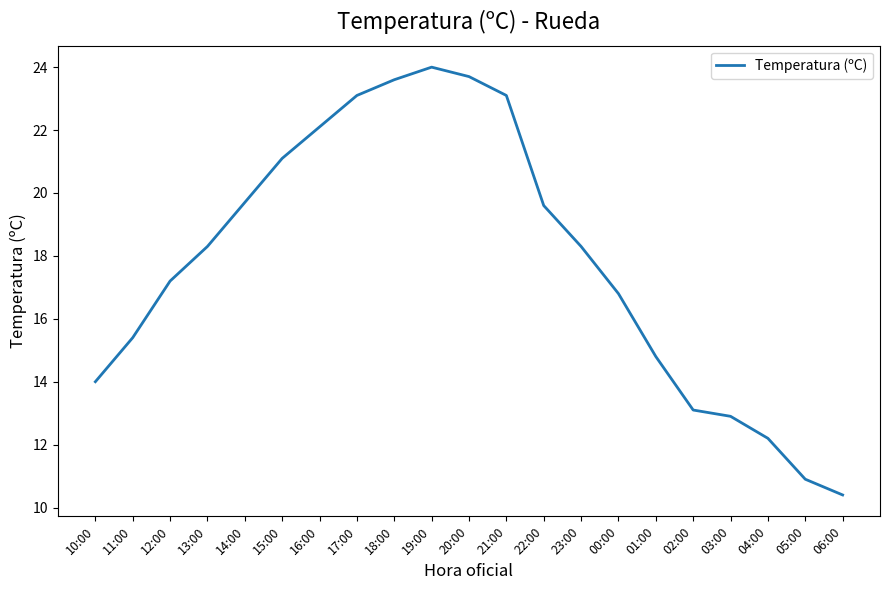

Does the chart have visible grid lines?

No